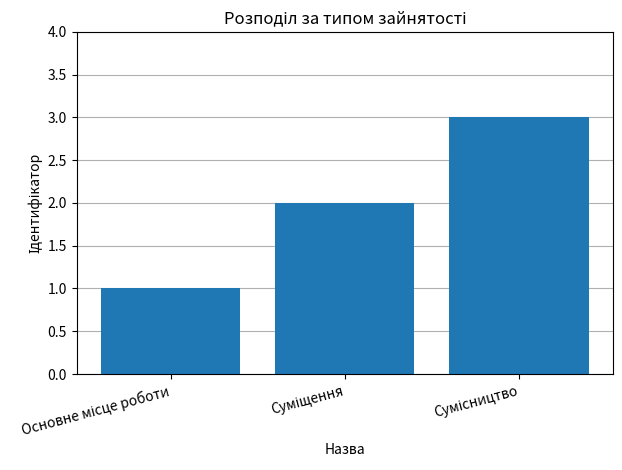

Count the number of categories in the chart.

3